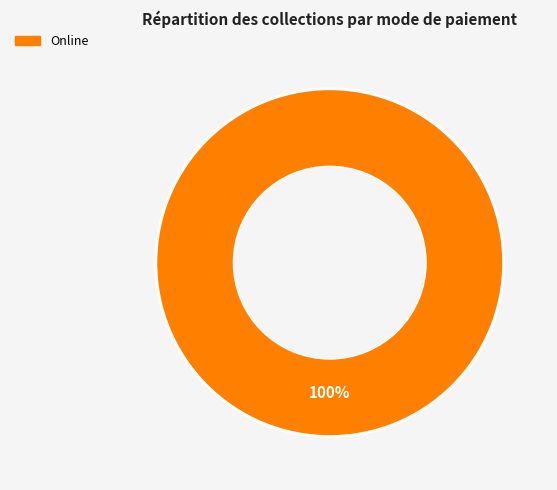

Is there any slice that represents more than half of the pie?

Yes